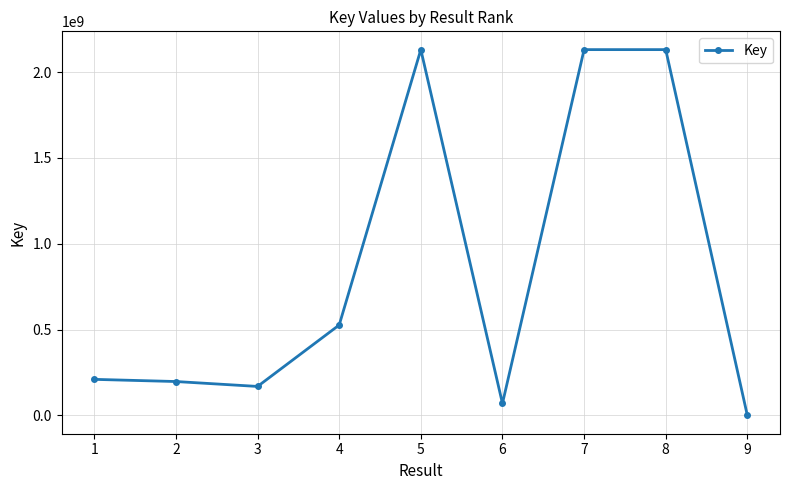

Which category has the lowest value across all series?

9